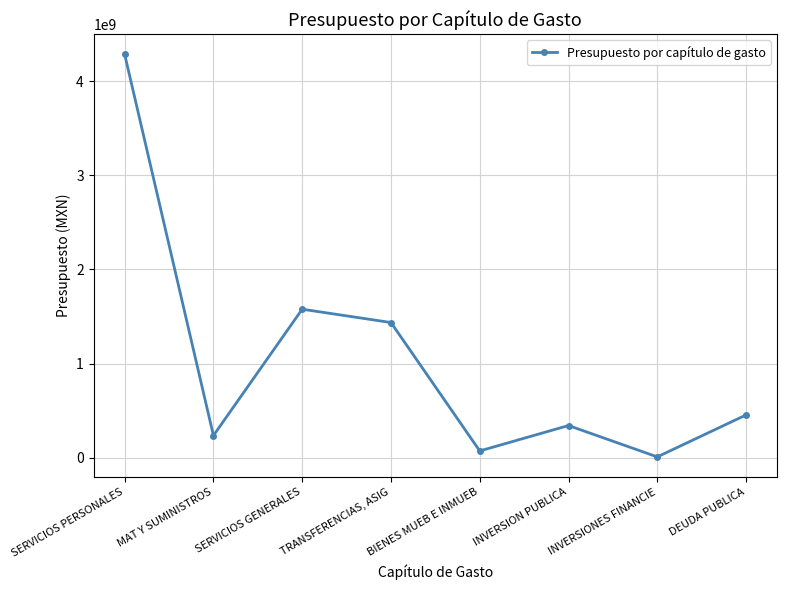

What is the change in value from SERVICIOS GENERALES to INVERSION PUBLICA?

-1235051662.7